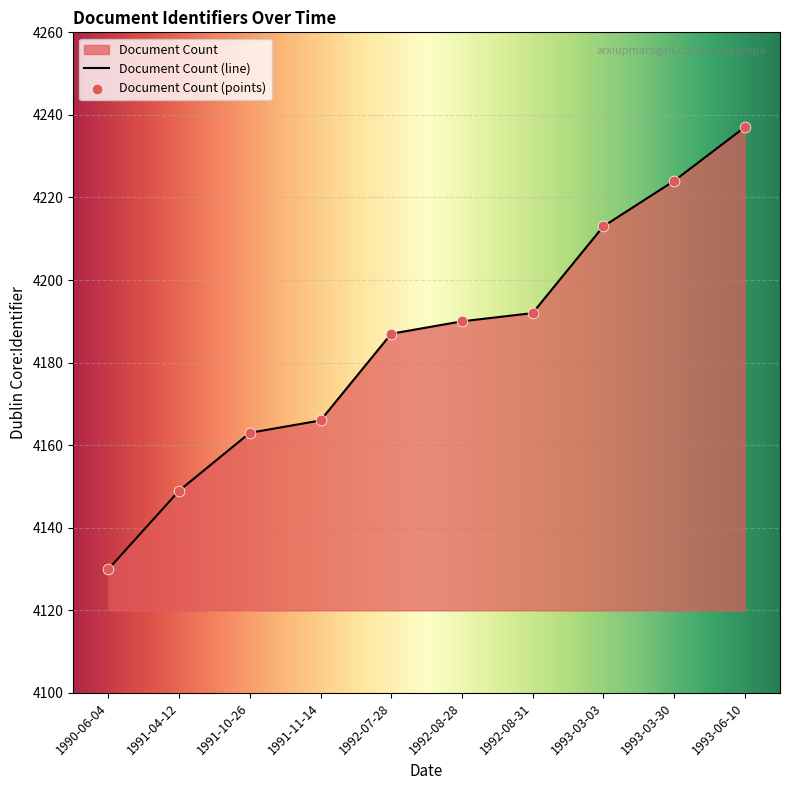

Which has a higher value, 1993-03-30 or 1991-10-26?

1993-03-30